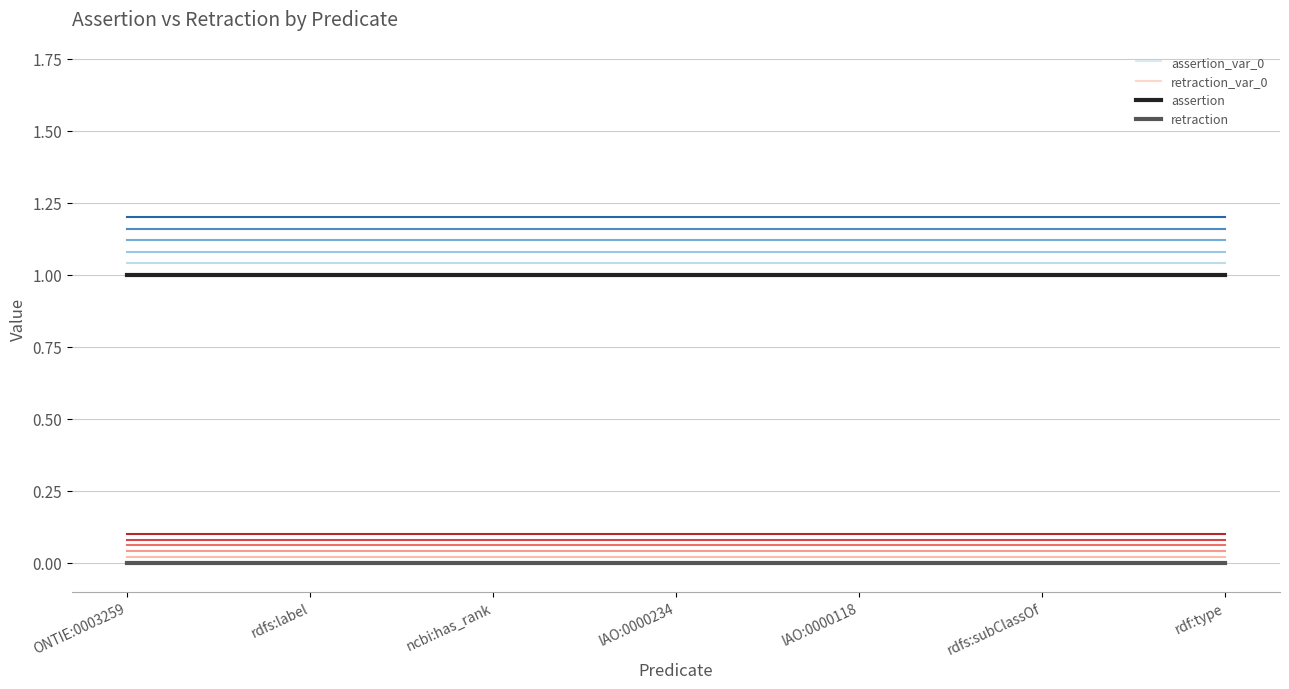

List the labels in order of retraction_var_0 value, largest first.

ONTIE:0003259, rdfs:label, ncbi:has_rank, IAO:0000234, IAO:0000118, rdfs:subClassOf, rdf:type